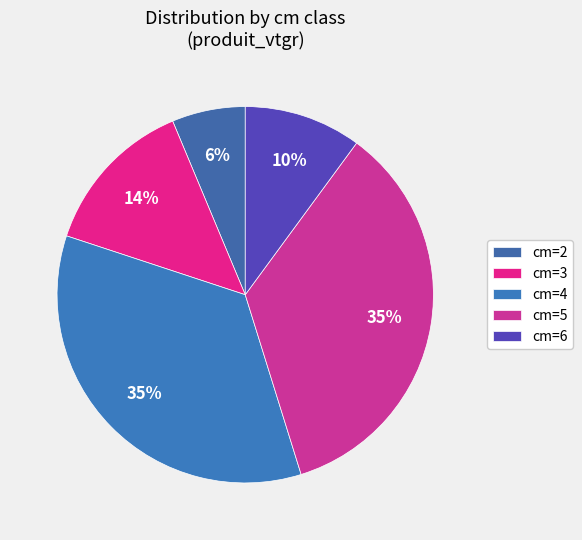

Which category has the smallest portion of the pie?

cm=2